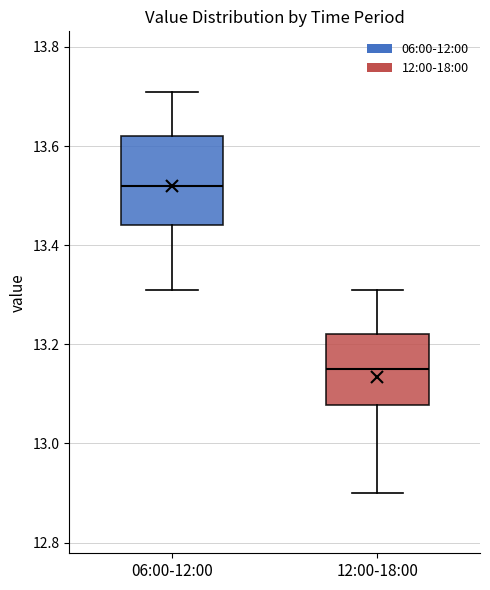

Reading left to right, read every box against the y-axis: the position of its median line, the range the box covers, and the ends of its whiskers. The values are not printed on the chart, so give them approximately, as read against the axis.

06:00-12:00: median 13.52, box 13.44 to 13.62, whiskers 13.32 to 13.72
12:00-18:00: median 13.16, box 13.08 to 13.22, whiskers 12.90 to 13.32